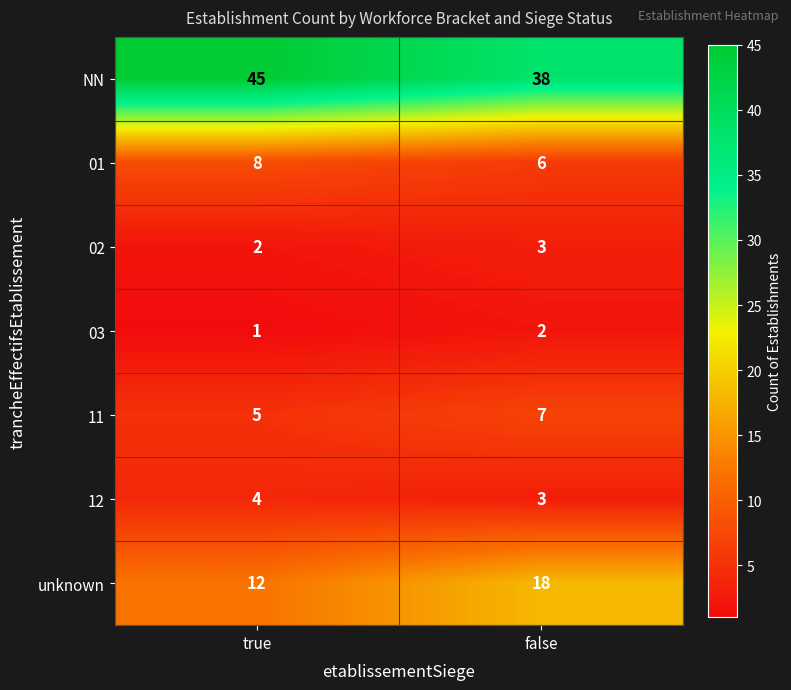

What is the highest value of the 01 series?

8